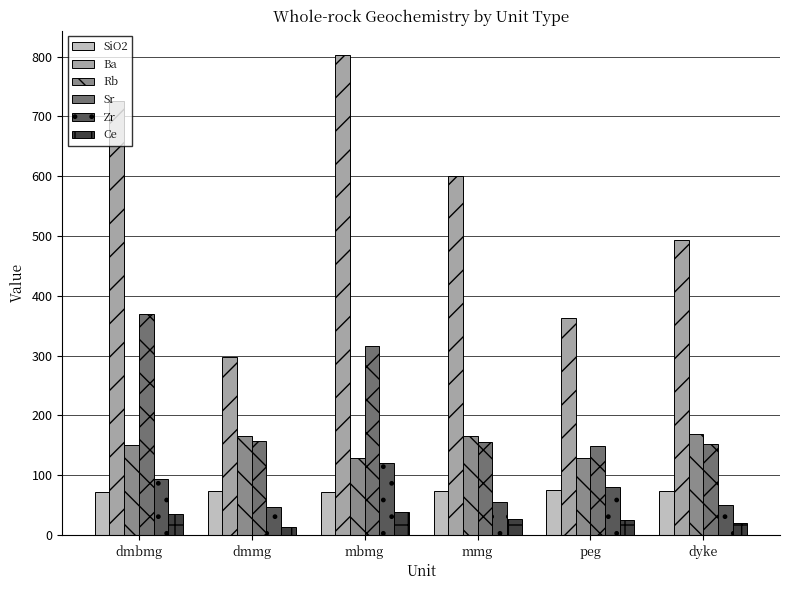

What is the difference between the maximum and second lowest values in the Zr series?

70.3